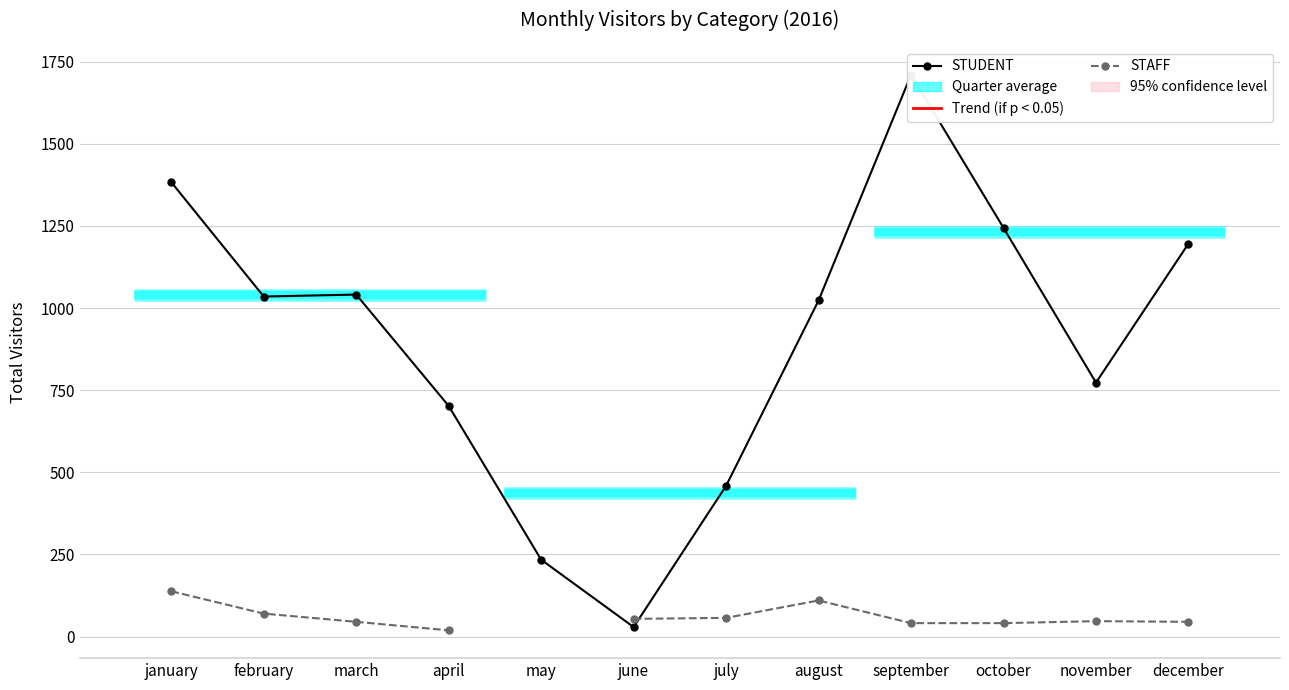

Which series has the largest range (max minus min)?

STUDENT